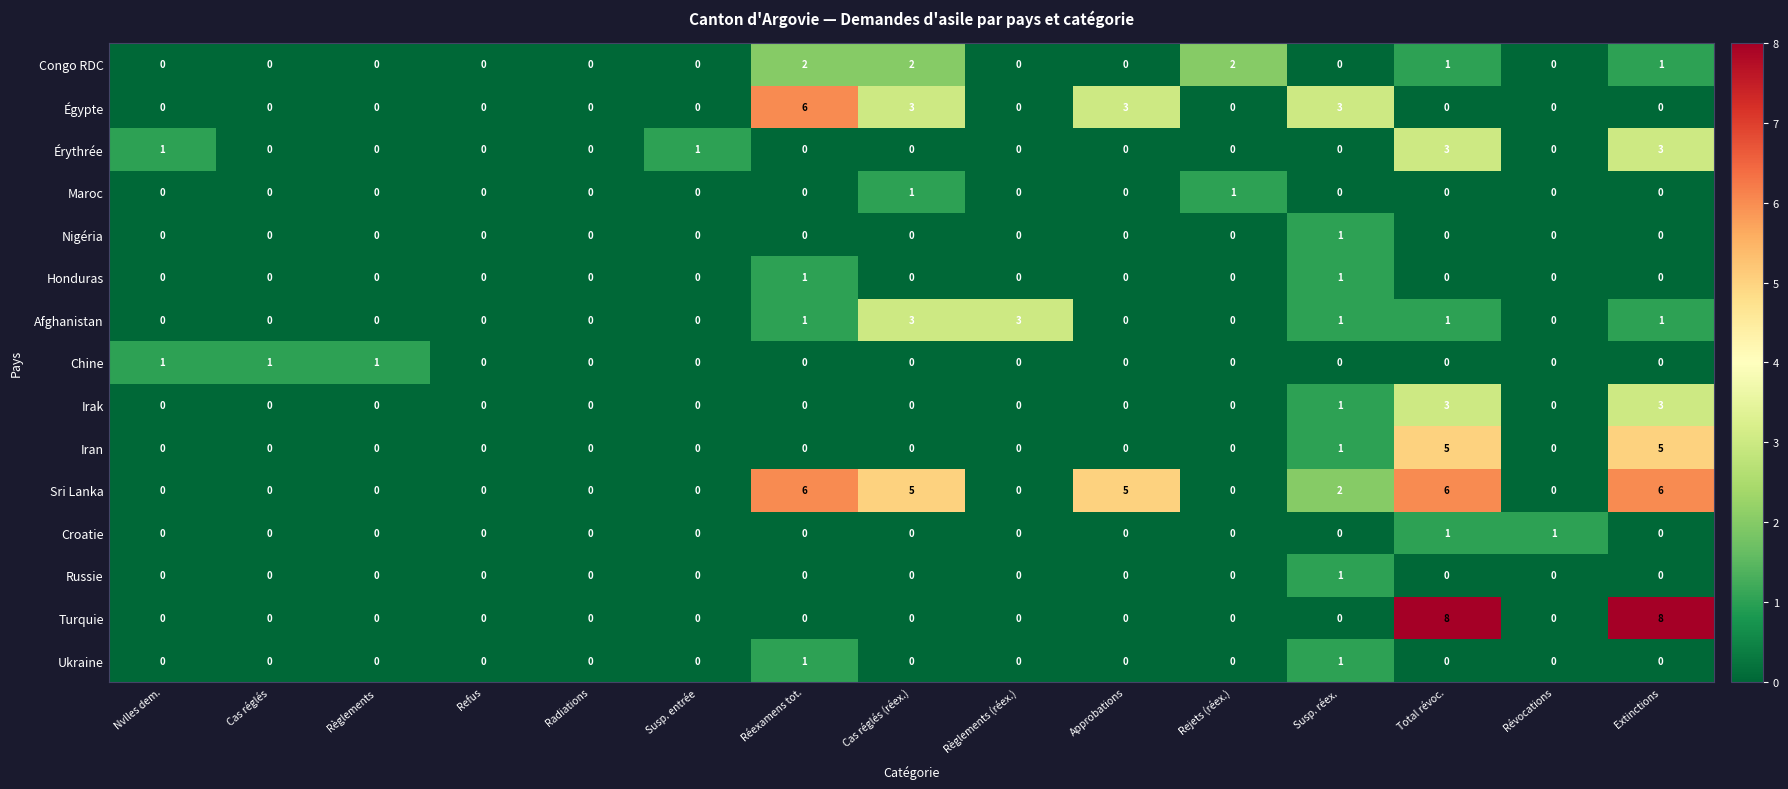

What is the difference between the highest and lowest values at Cas réglés (réex.)?

5